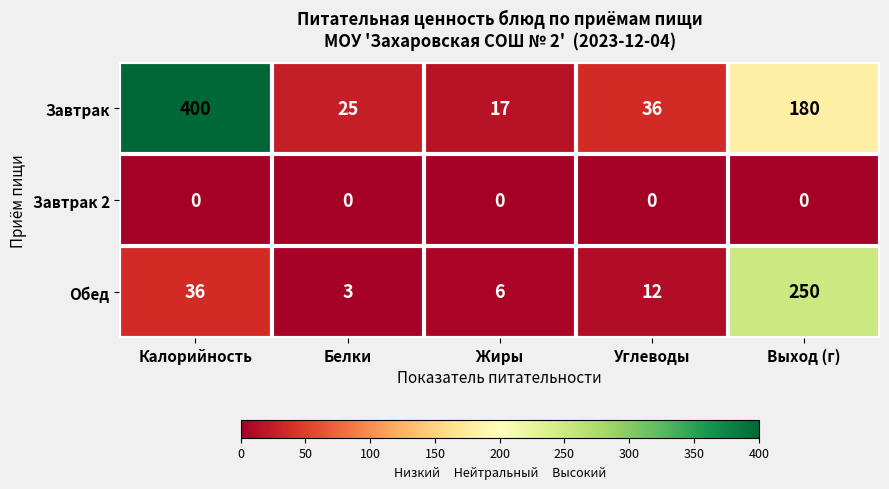

Which series changed the most between Жиры and Выход (г)?

Обед